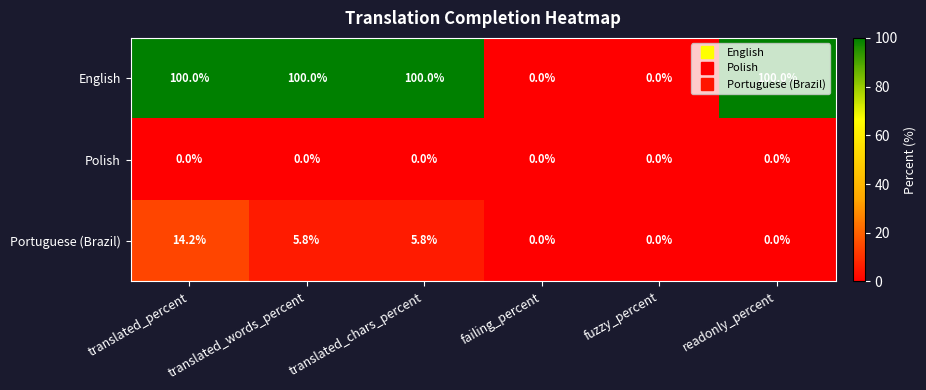

Rank the series at translated_words_percent from lowest to highest value.

Polish, Portuguese (Brazil), English